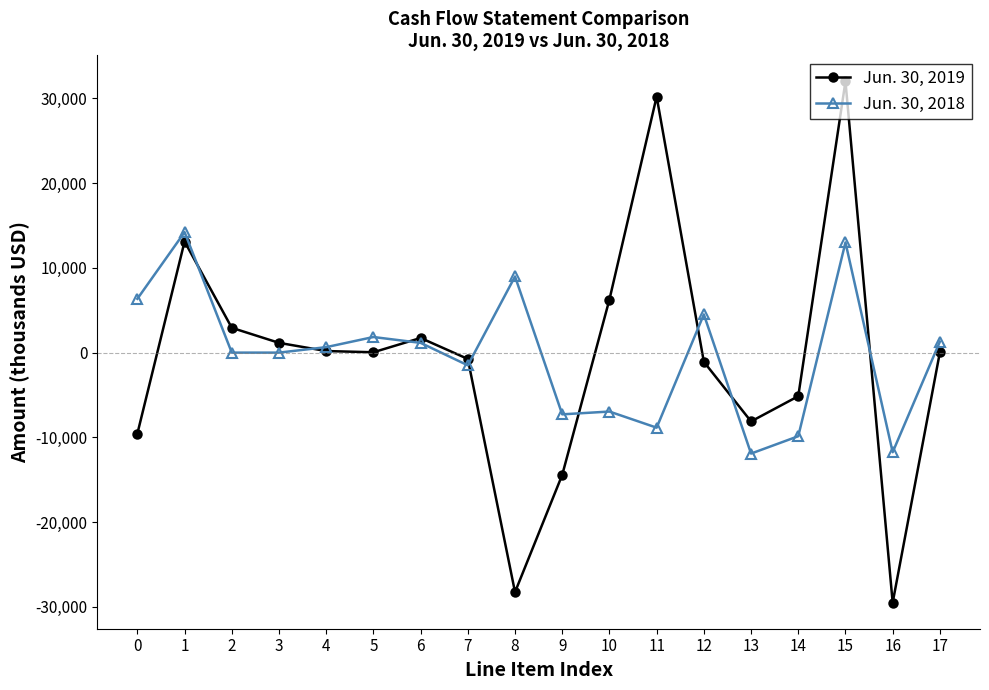

True or false: Jun. 30, 2018 has more than 2 interior local peaks.

True